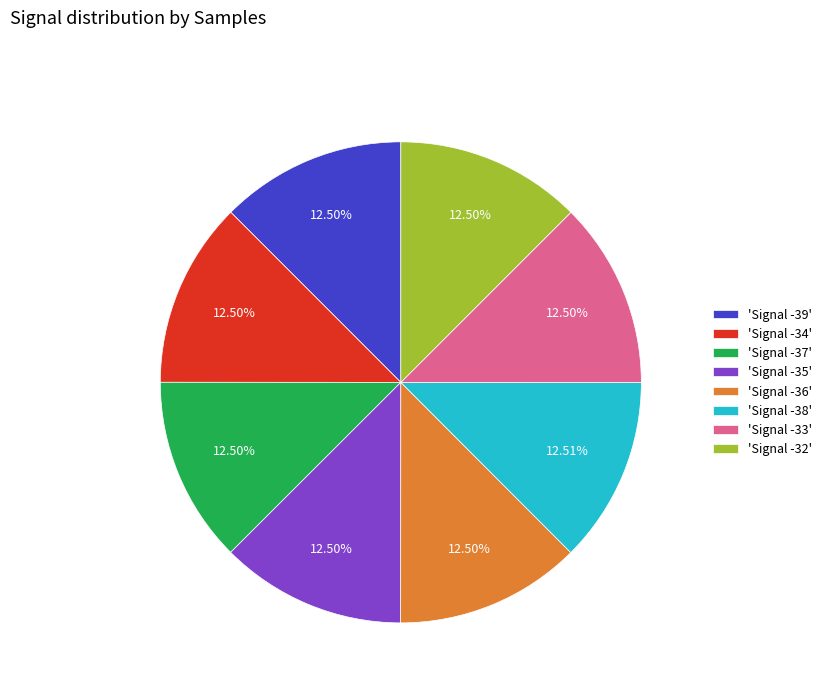

How many slices are in this pie chart?

8